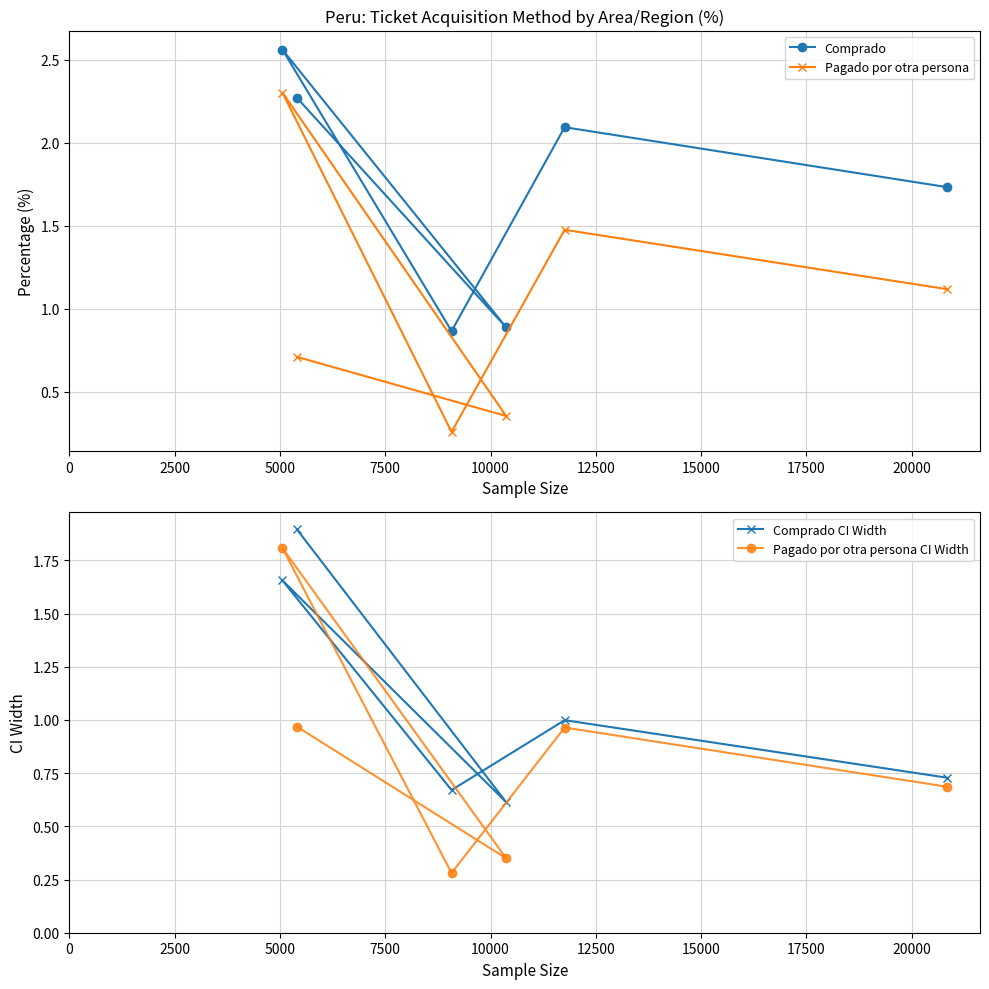

Which series has the largest total across all categories?

Comprado